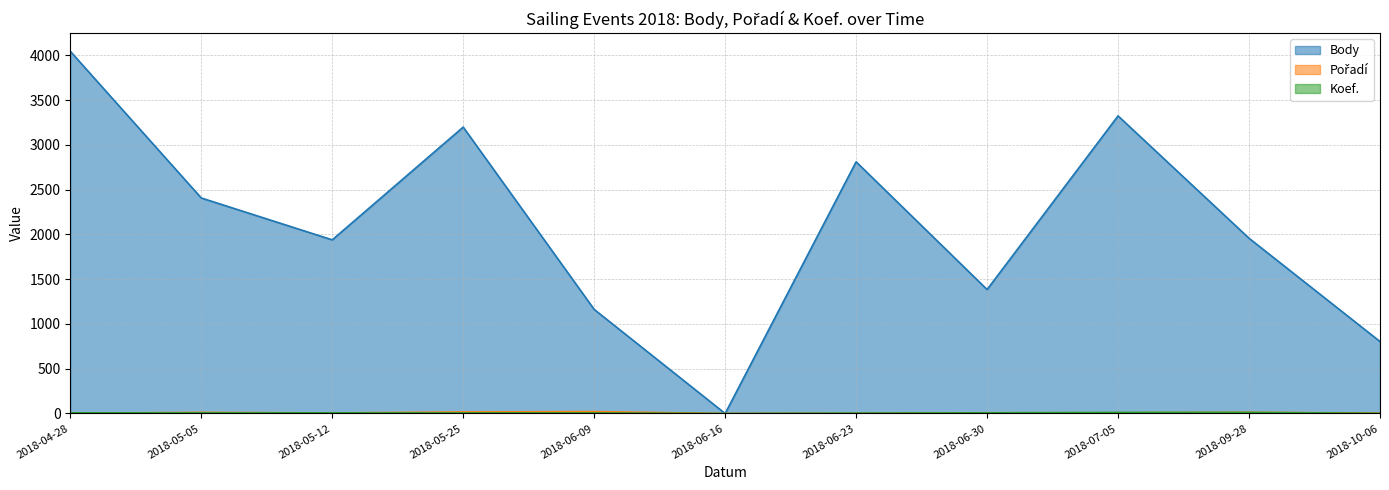

What value does the Body series have at 2018-04-28?

4047